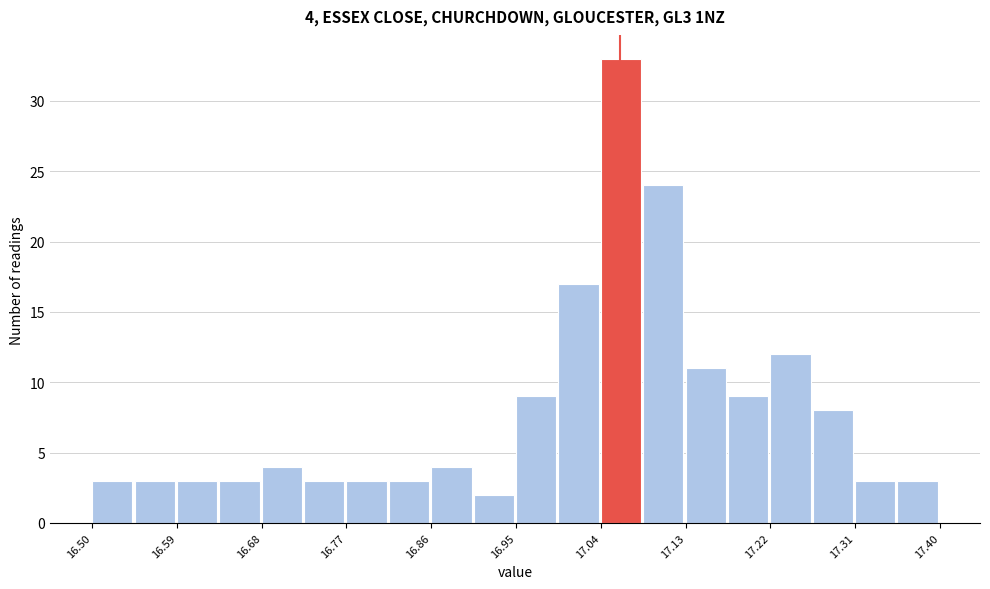

Which range on the x-axis has the tallest bar?

17.040 to 17.085